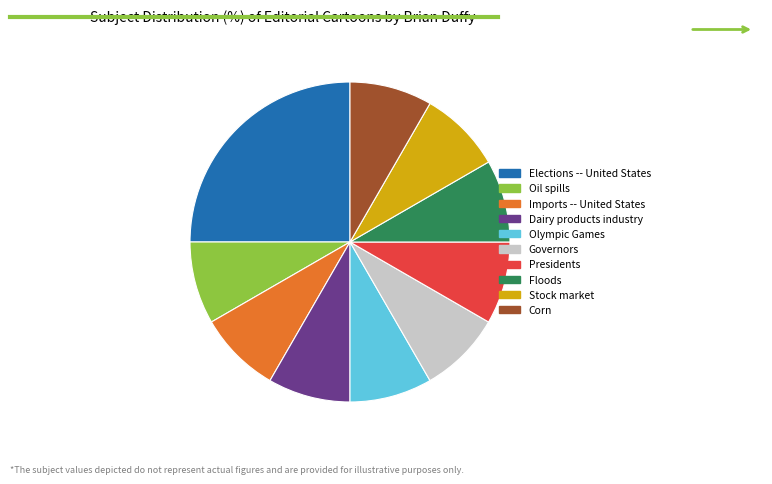

Which has a higher value, Elections -- United States or Dairy products industry?

Elections -- United States